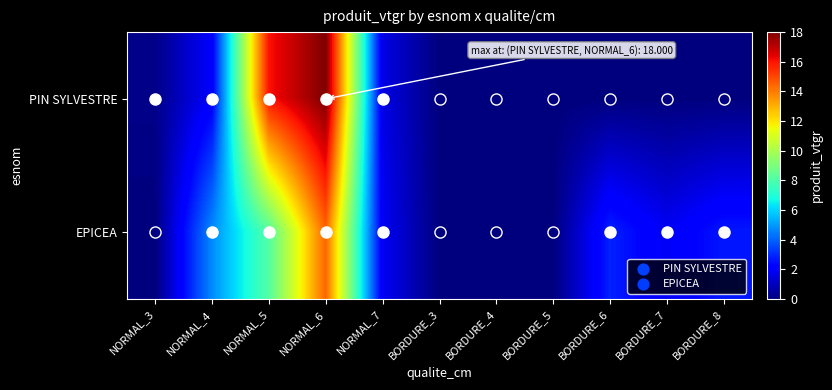

Rank the series at BORDURE_8 from highest to lowest value.

EPICEA, PIN SYLVESTRE